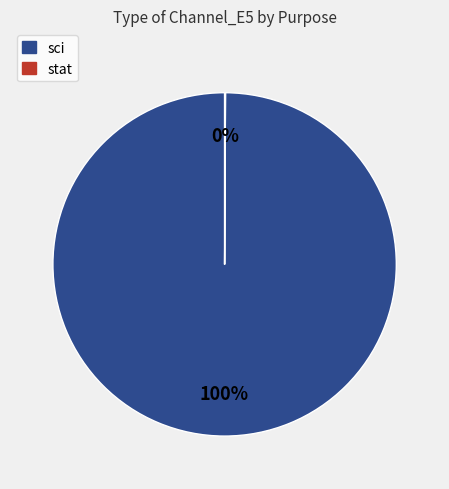

Is there a majority slice in this chart?

Yes